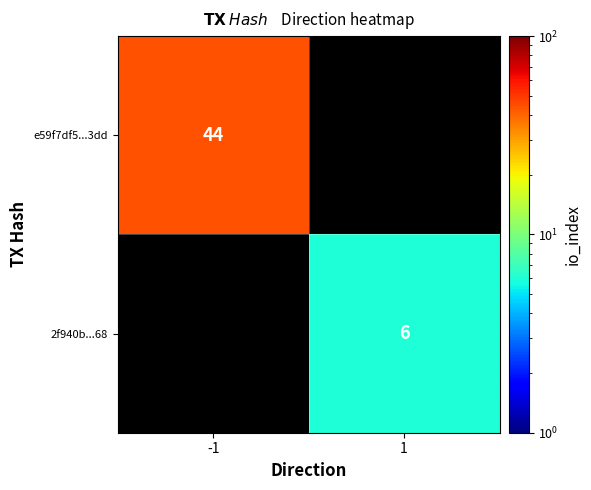

The 2f940b...68 series shows 6 at 1. True or false?

True